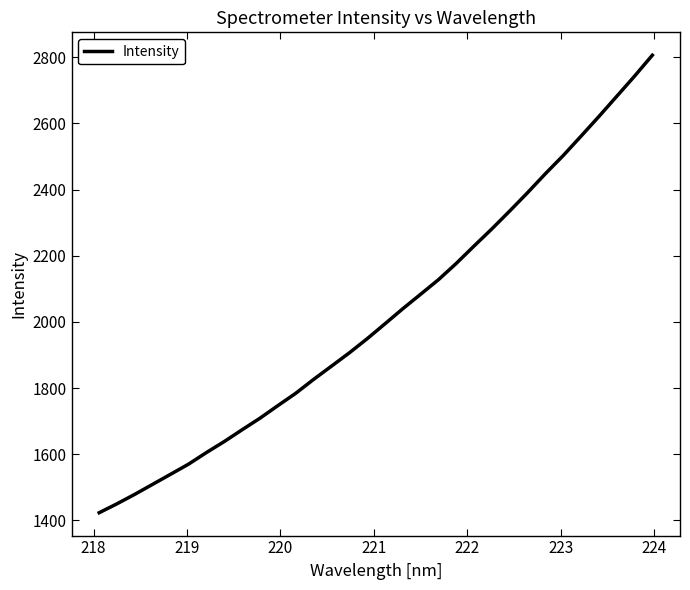

What is the difference between the maximum and minimum values?

1382.8